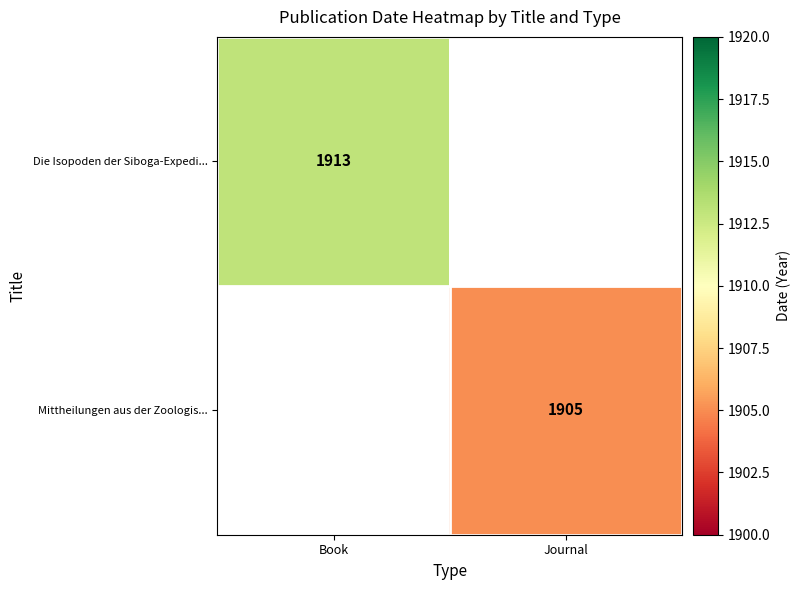

Is it true that Die Isopoden der Siboga-Expedi... equals 1913 at Book?

True